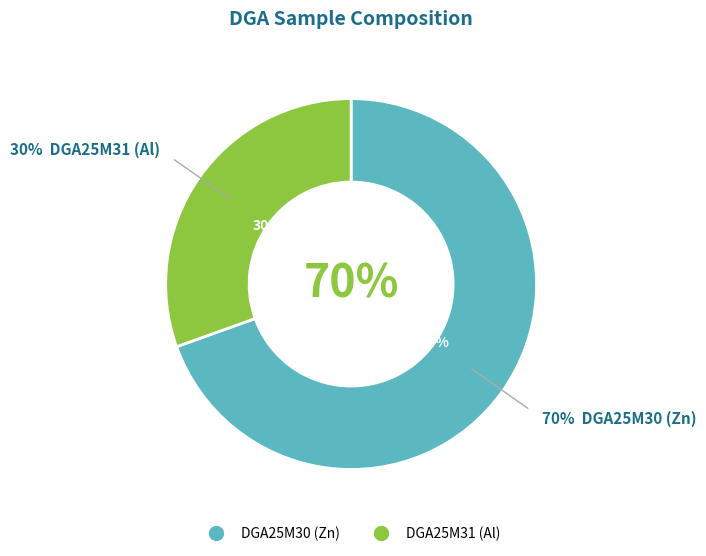

How many segments does this pie chart have?

2